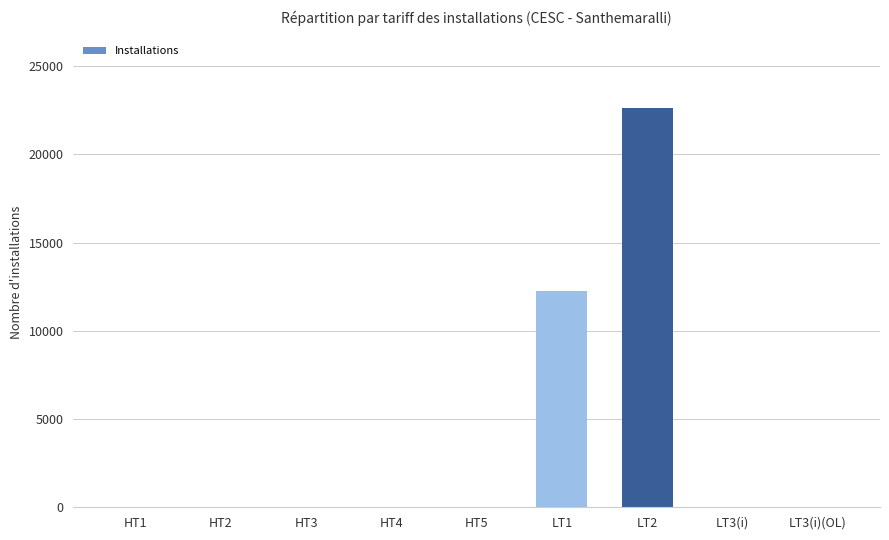

What is the maximum value shown in the chart?

22618